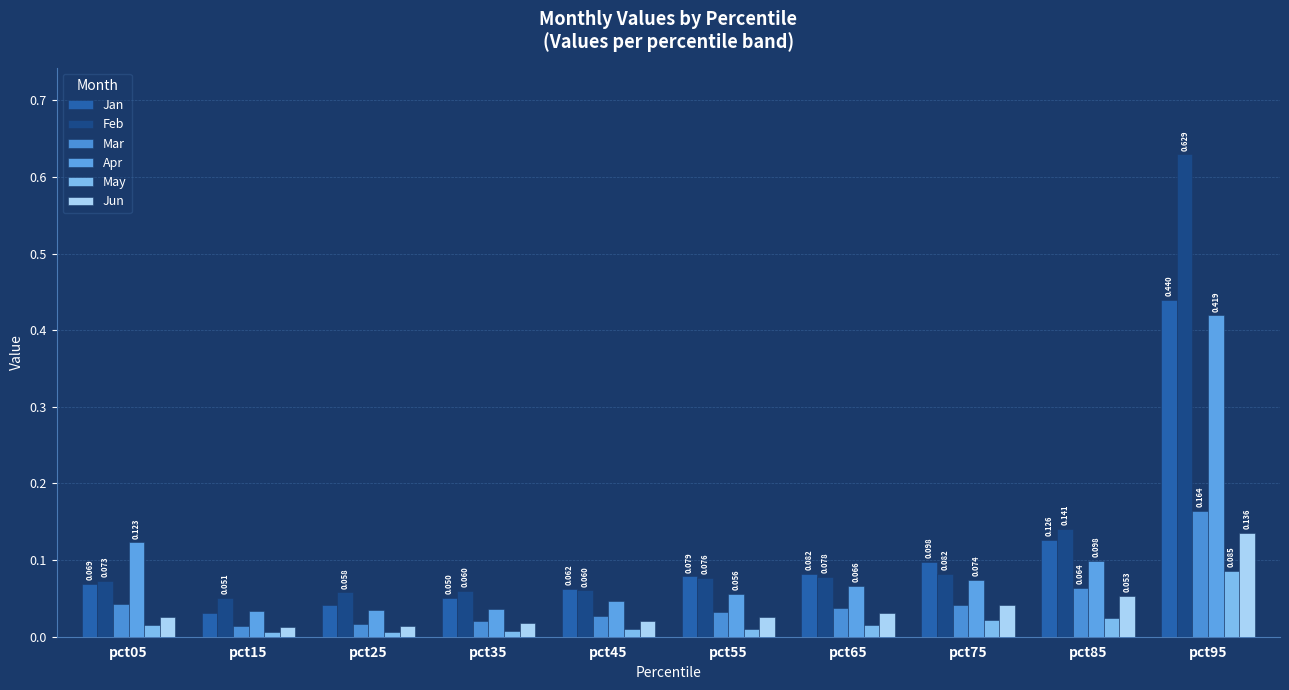

What is the difference between the maximum and minimum values in the May series?

0.1